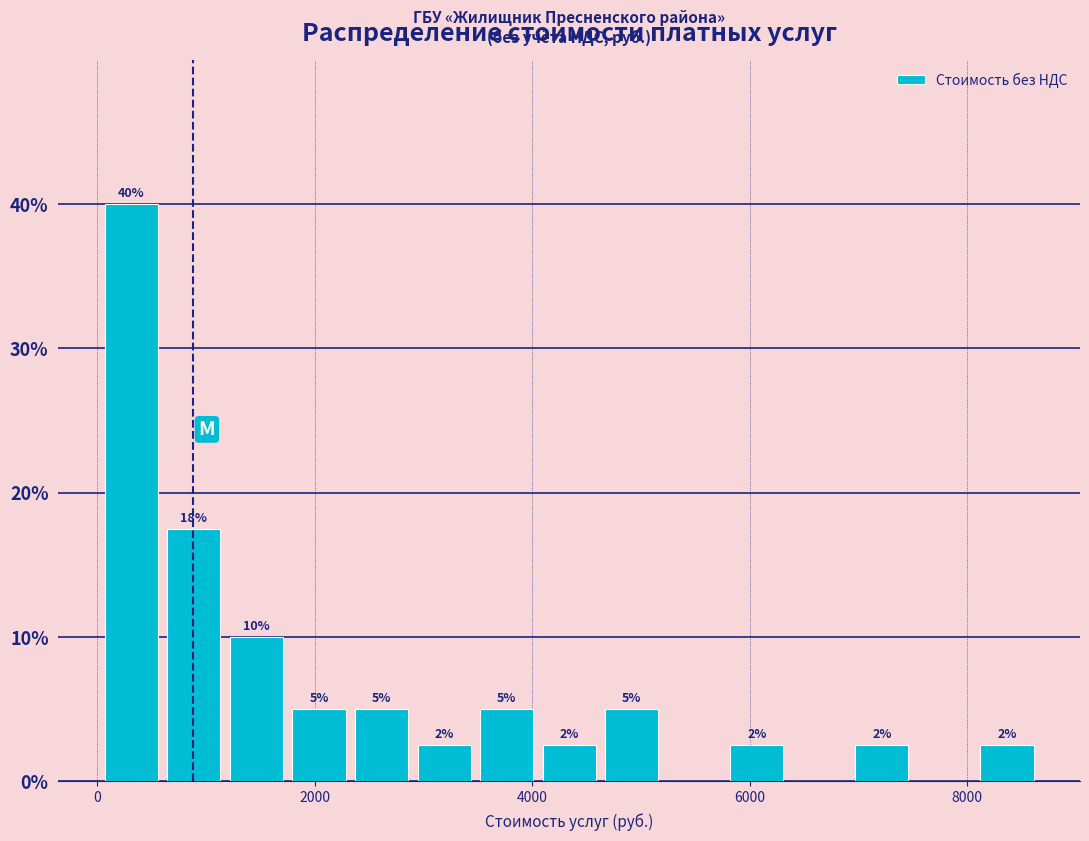

Read against the x-axis, roughly where is the centre of the tallest bar?

400